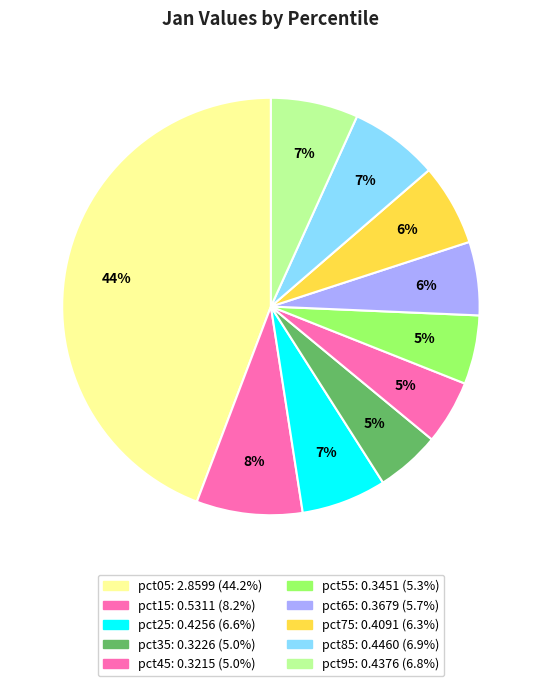

Rank the categories by value from highest to lowest.

pct05, pct15, pct85, pct95, pct25, pct75, pct65, pct55, pct35, pct45